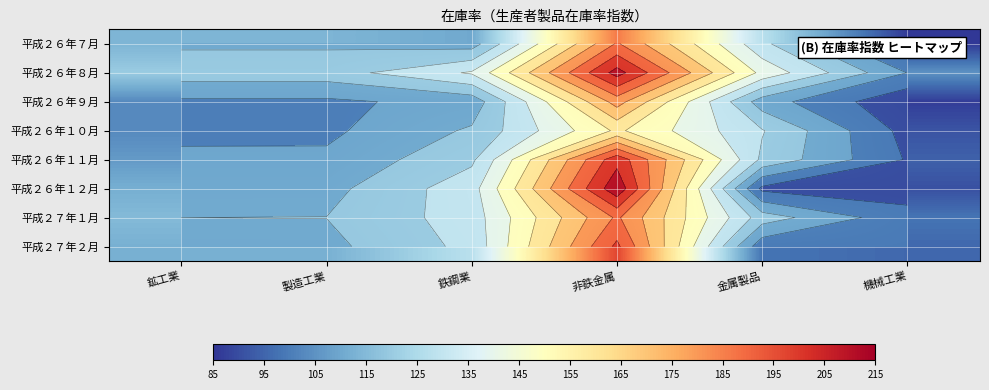

Is the value of 平成２６年１１月 at 鉱工業 greater than the value of 平成２７年１月 at 製造工業?

No